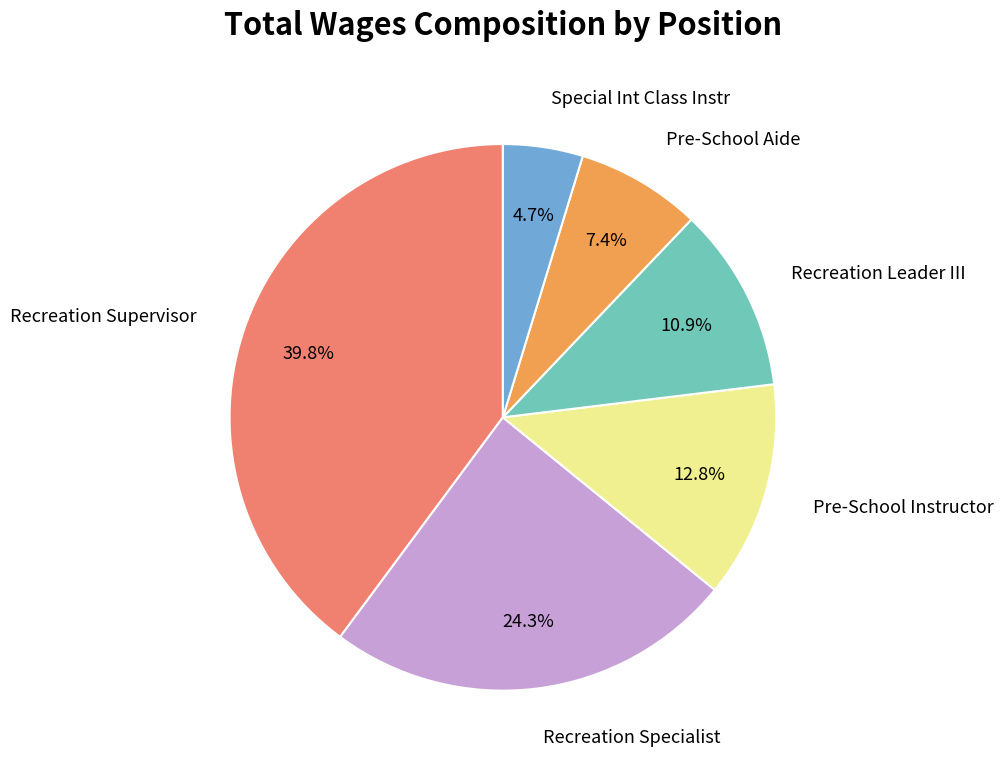

Is there any slice that represents more than half of the pie?

No